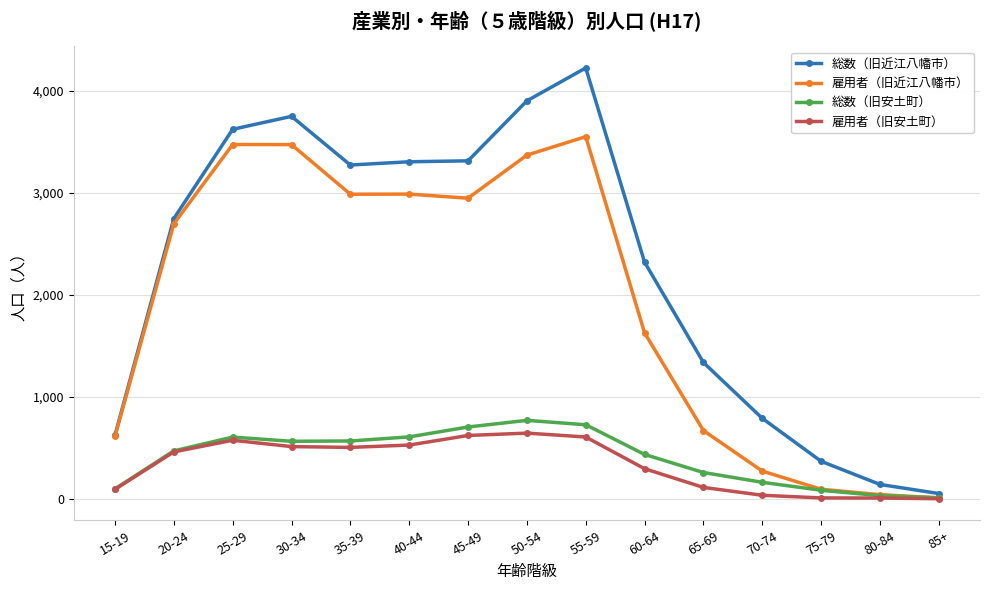

What is the minimum value shown in the chart?

2